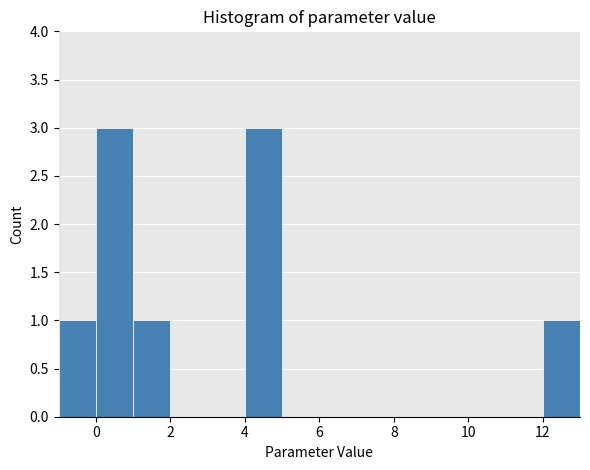

What is the height of the bar covering -1 to 0 on the x-axis? The values are not printed on the chart, so give them approximately, as read against the axis.

1